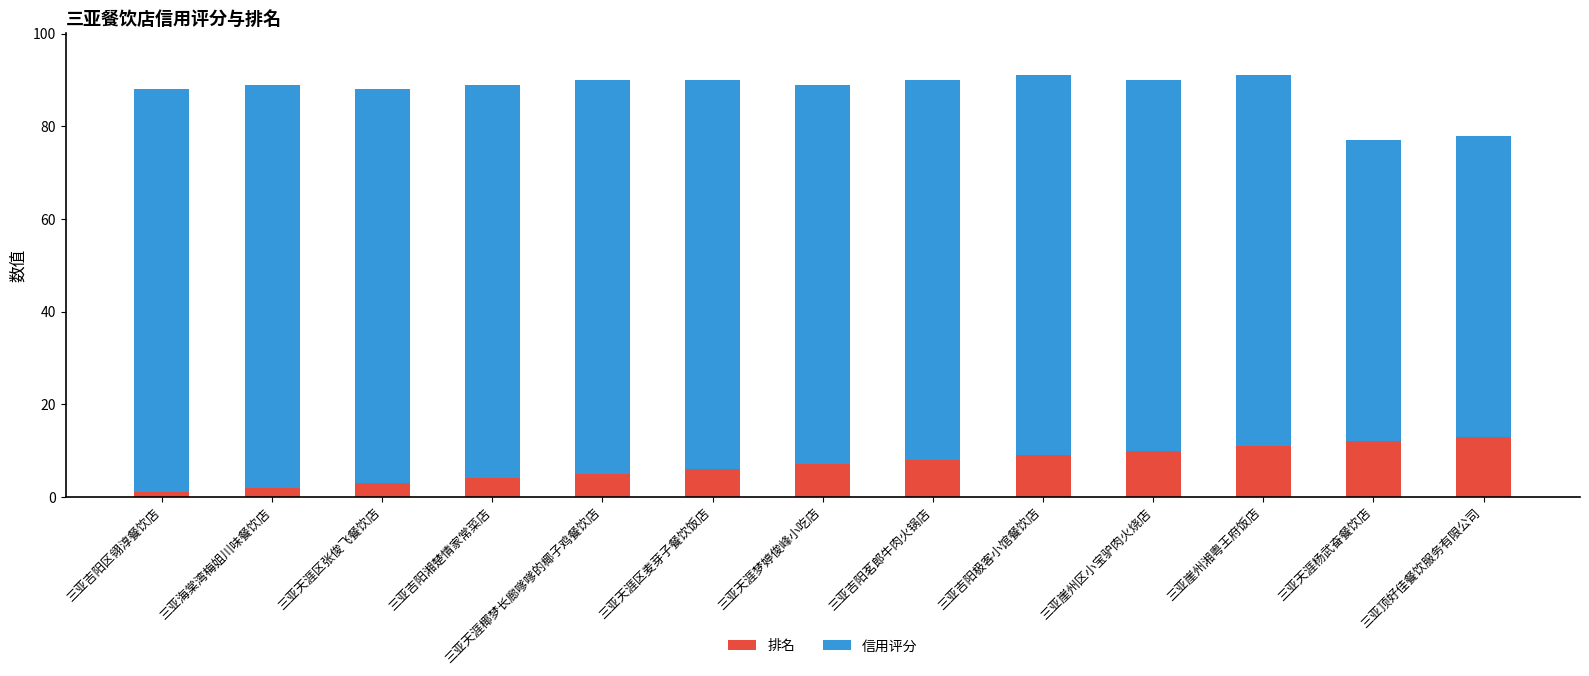

Does the chart contain any negative values?

No